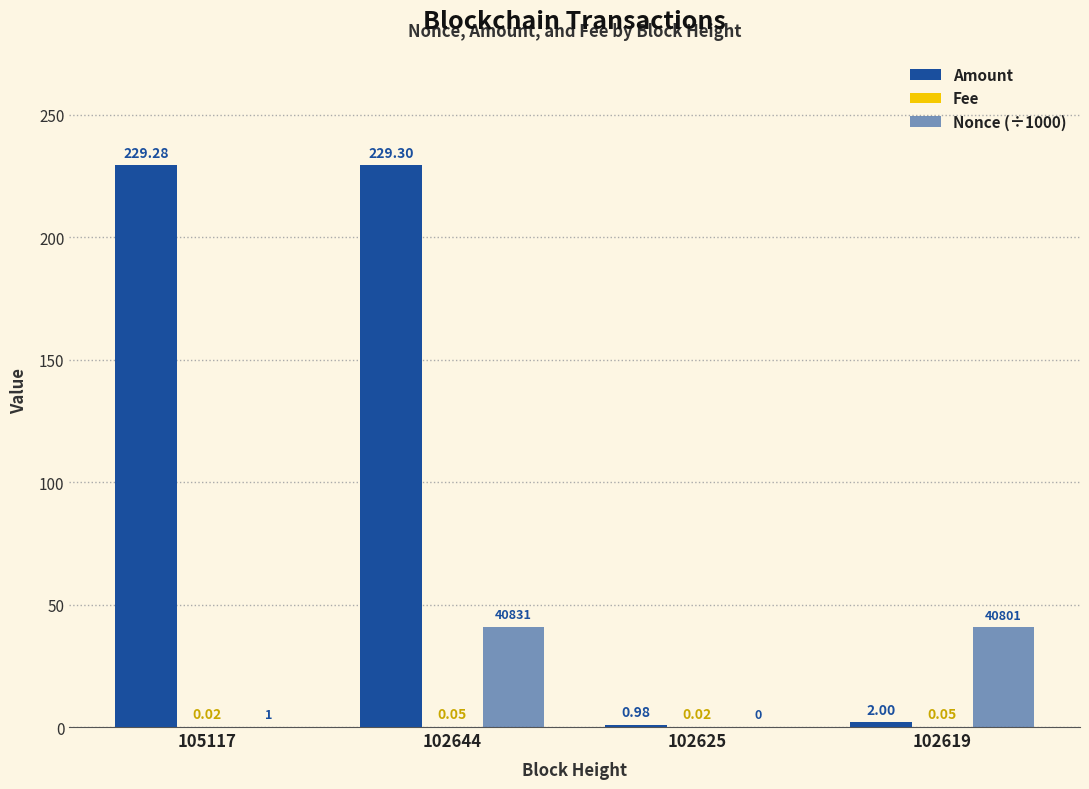

Which has a higher value, 102619 or 102625?

102619